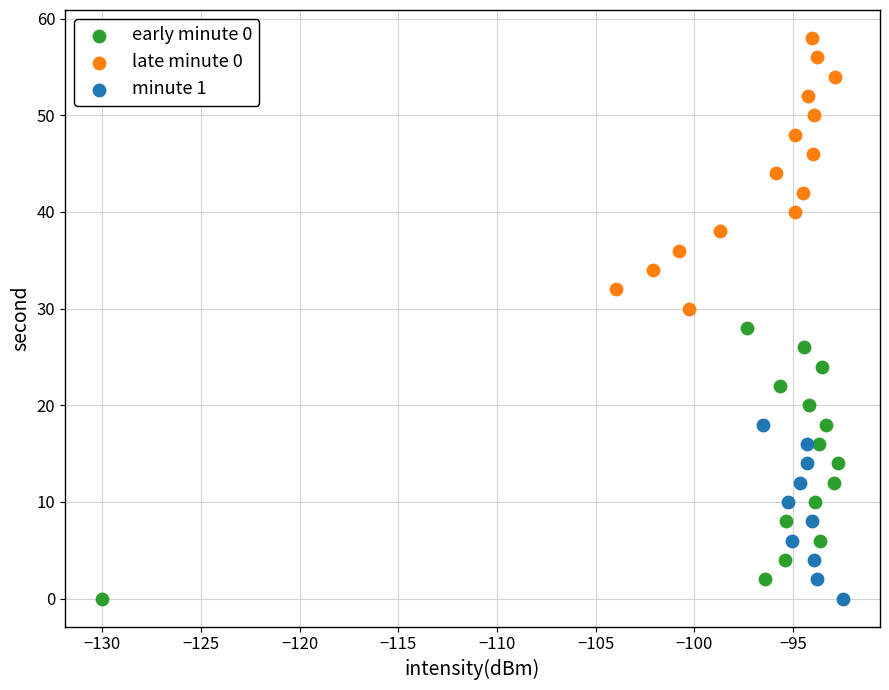

Which series reaches the maximum Y coordinate?

late minute 0